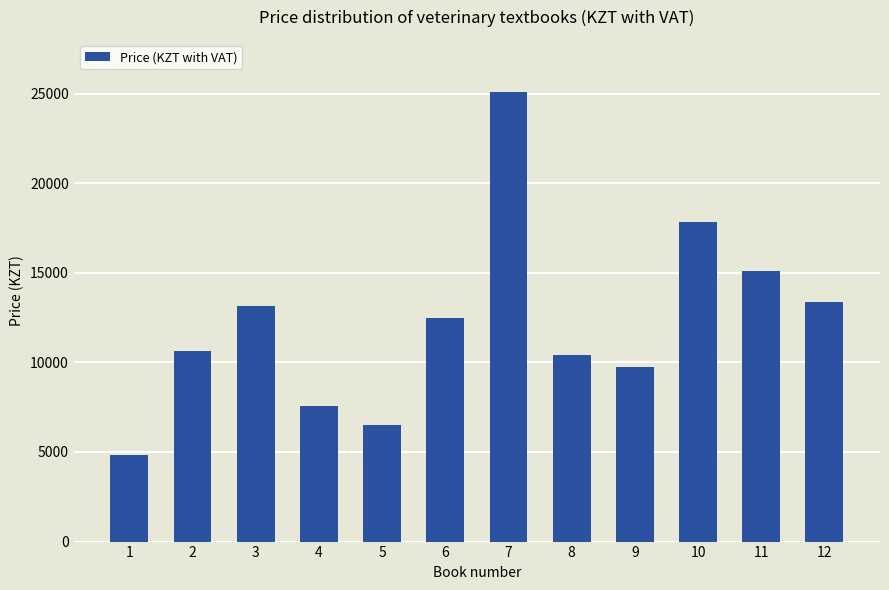

Where is the data nearest to the value 14950?

11